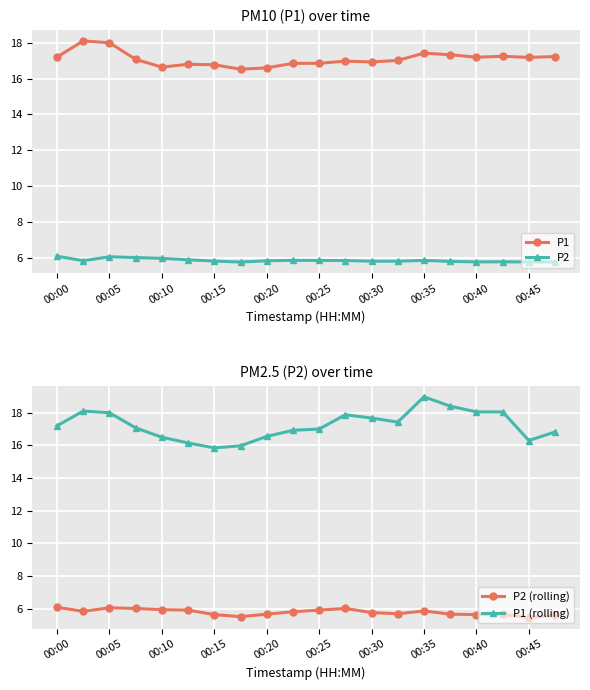

True or false: P1 and P2 cross at least once.

False